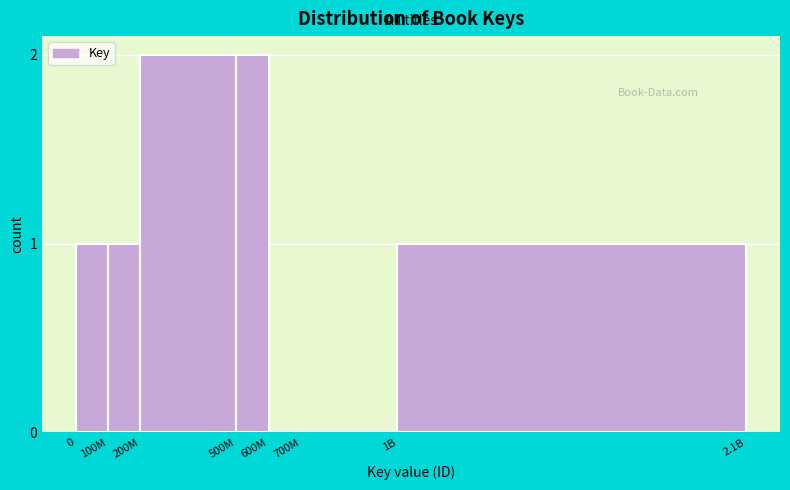

Reading right to left, extract all data points from this chart.

1B=1	700M=0	600M=0	500M=2	200M=2	100M=1	0=1